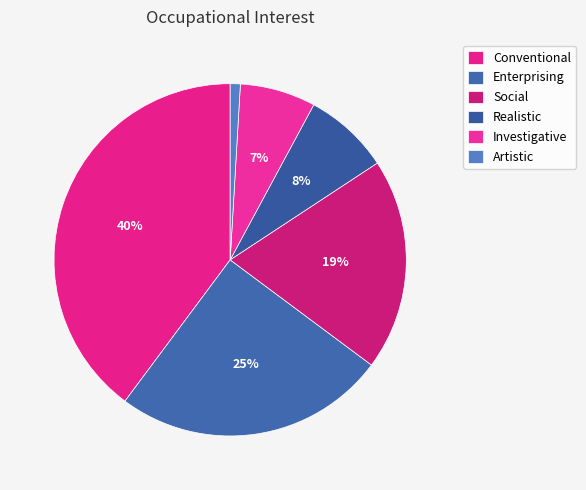

Does any single category account for the majority?

No